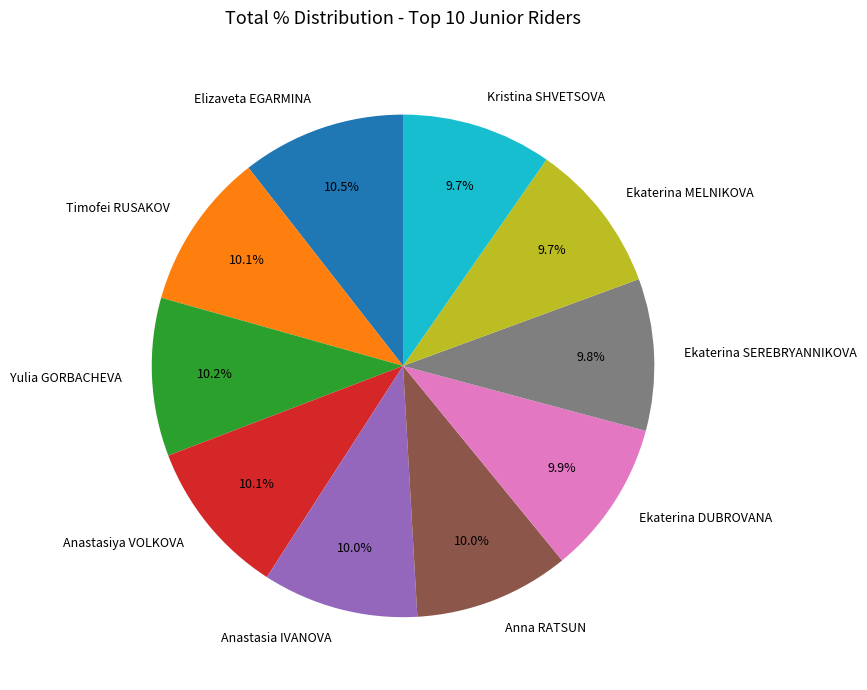

Does Elizaveta EGARMINA represent more than half of the total?

No